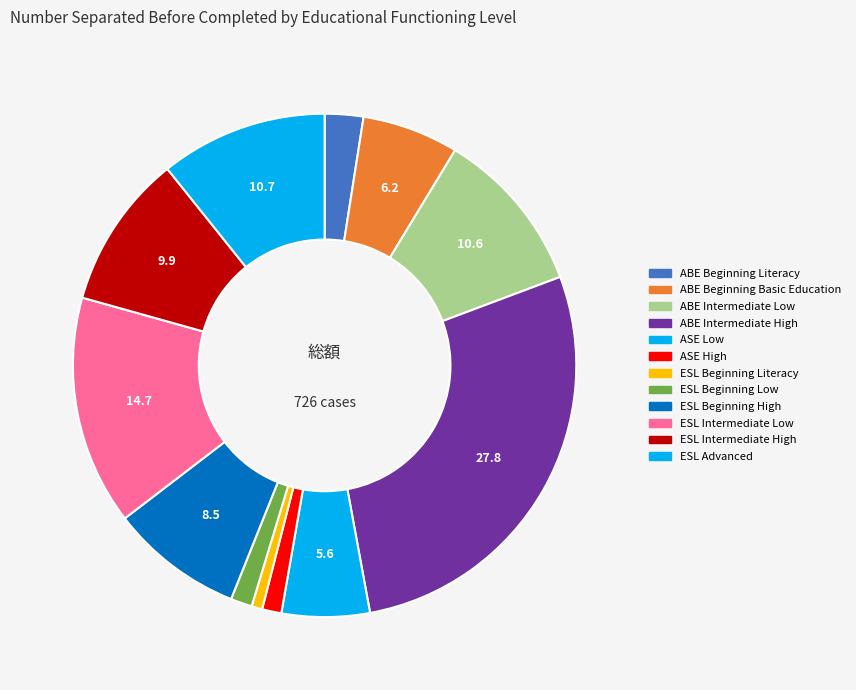

What is the smallest slice in the pie chart?

ESL Beginning Literacy